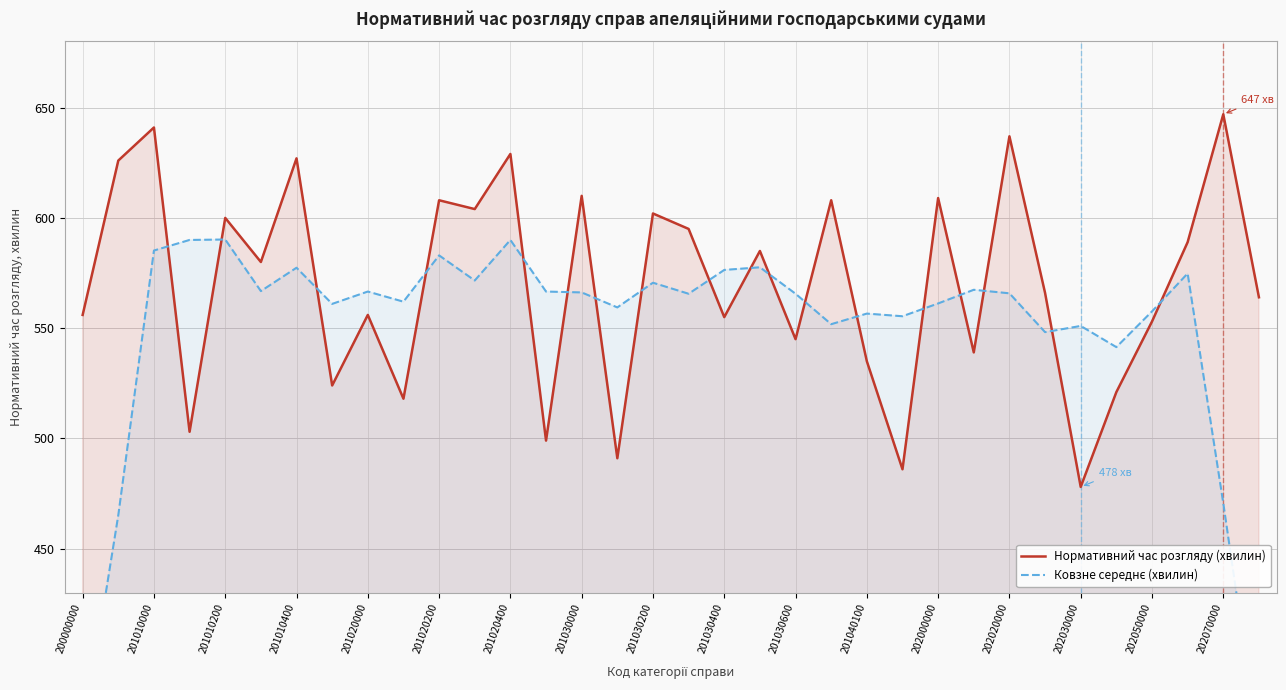

Which category has the highest value in the Нормативний час розгляду (хвилин) series?

202070000